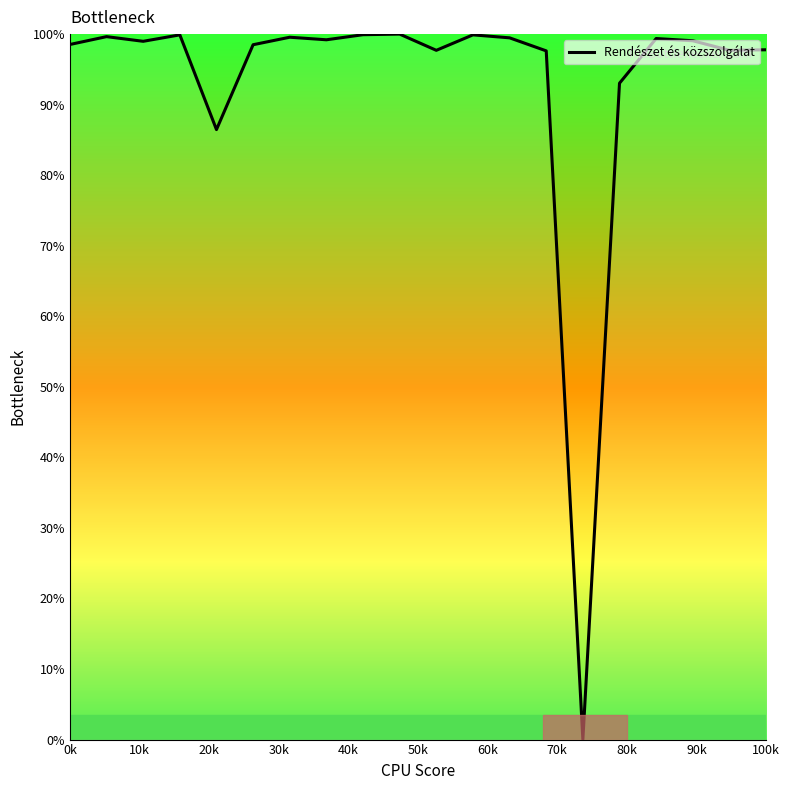

How many values are above zero?

19